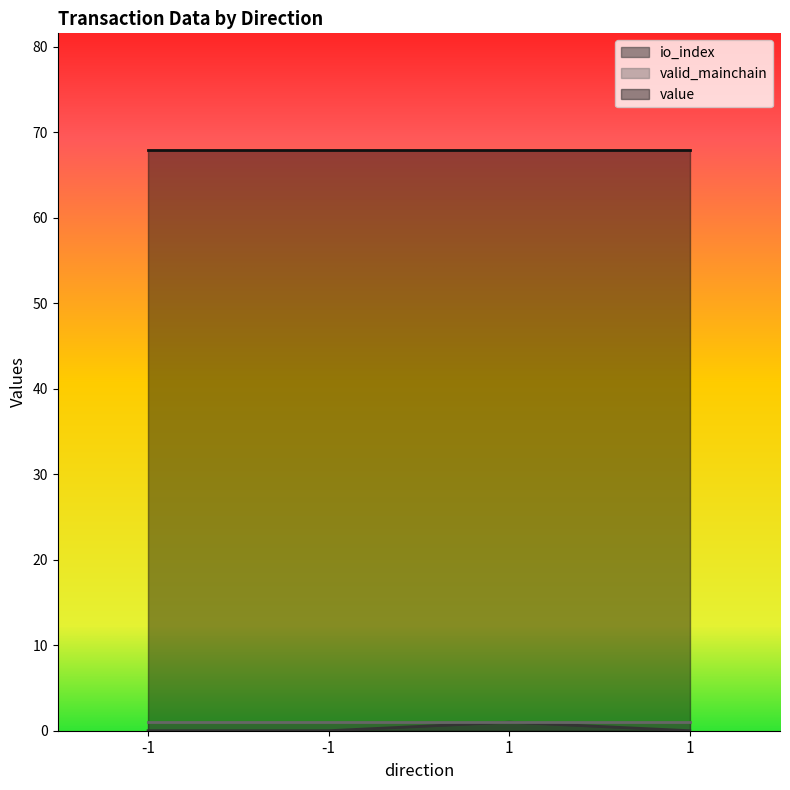

Is it true that value equals 39.9 at -1?

False